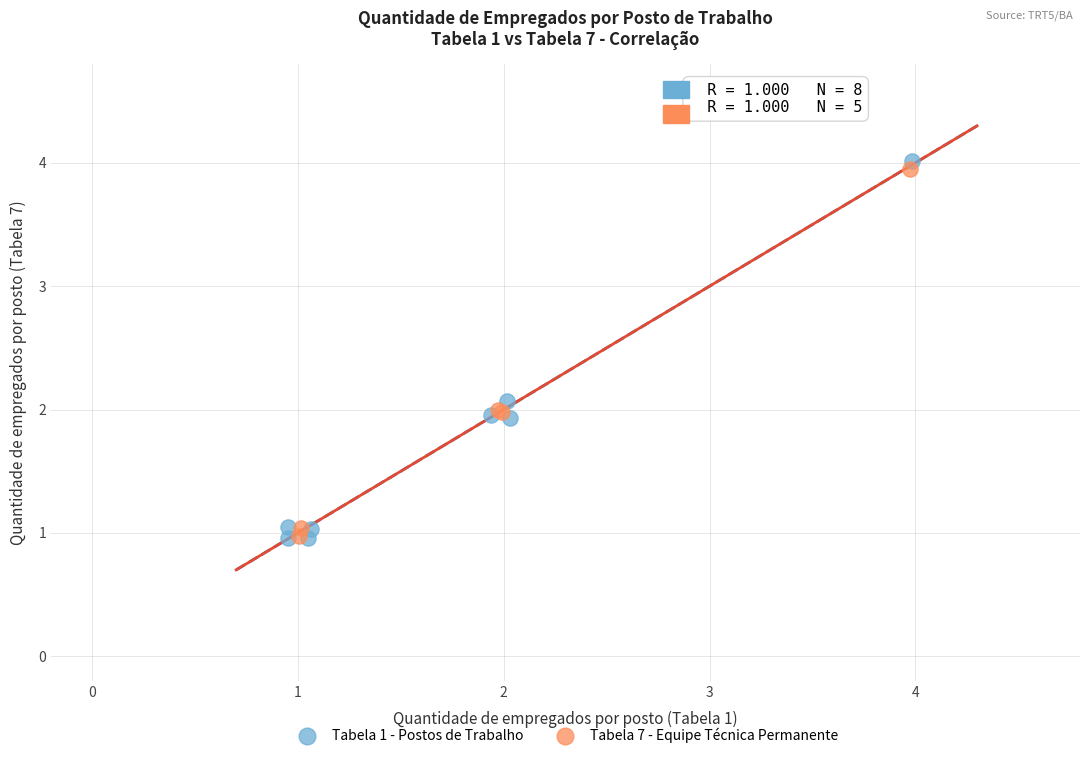

Which series has the largest Y range (max minus min)?

Tabela 1 - Postos de Trabalho